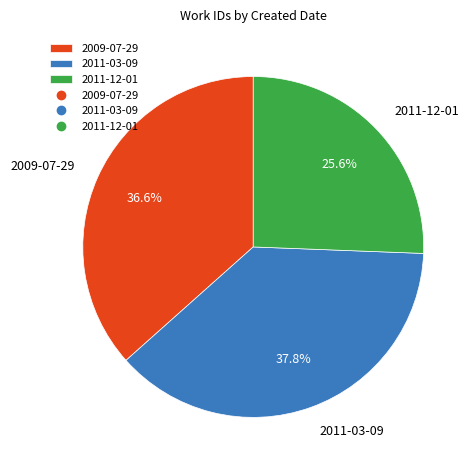

Which slice is the smallest?

2011-12-01